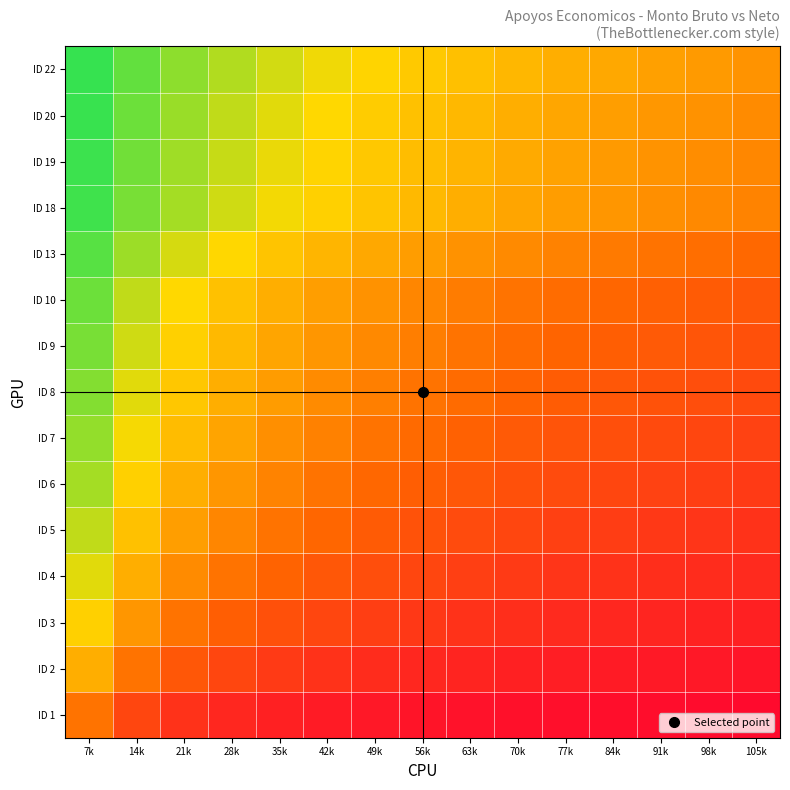

How many distinct data groups are displayed?

15